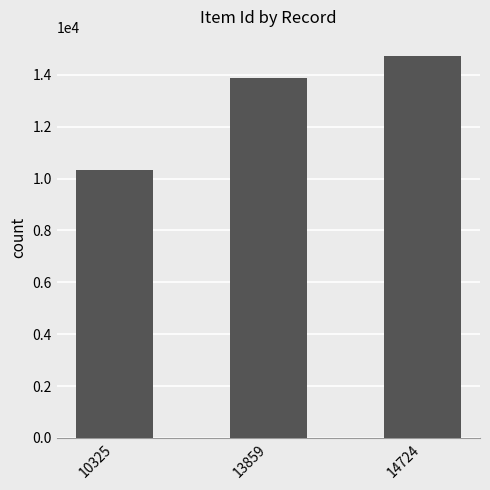

Reading right to left, extract all data points from this chart.

14724	13859	10325